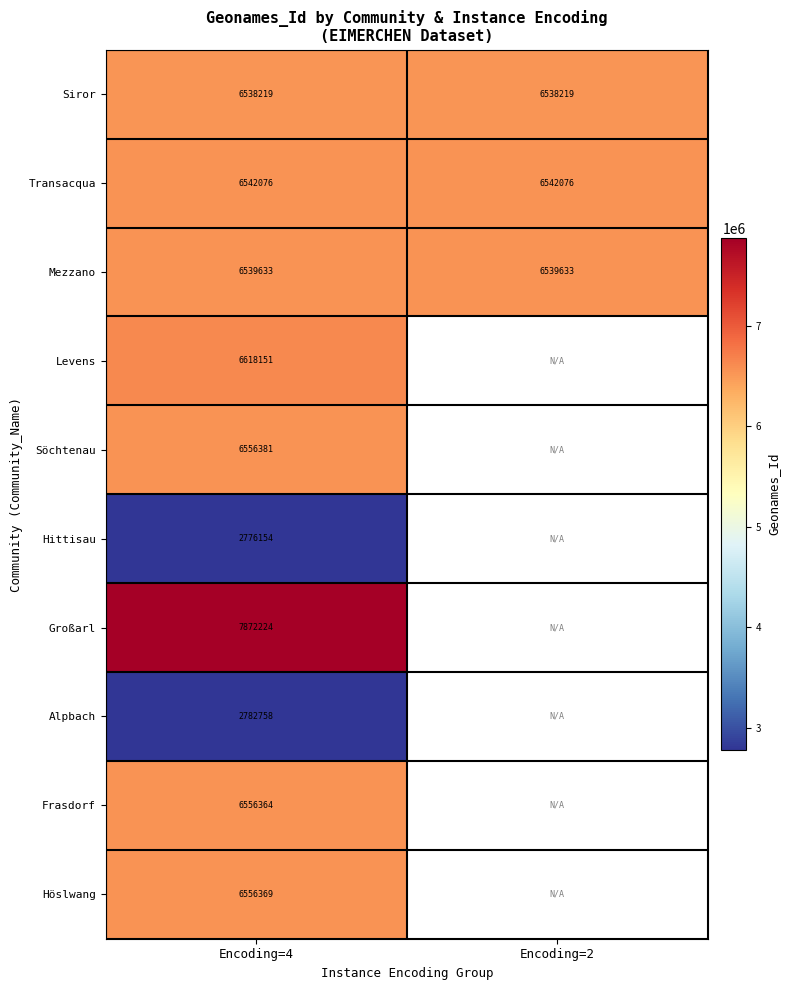

At how many categories does at least one series exceed 5565062?

2